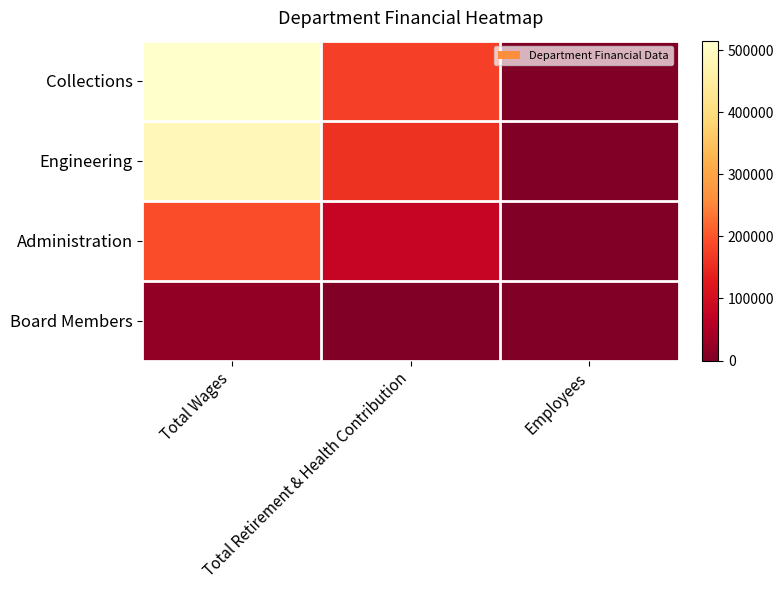

At which category is the sum across all series the highest?

Total Wages